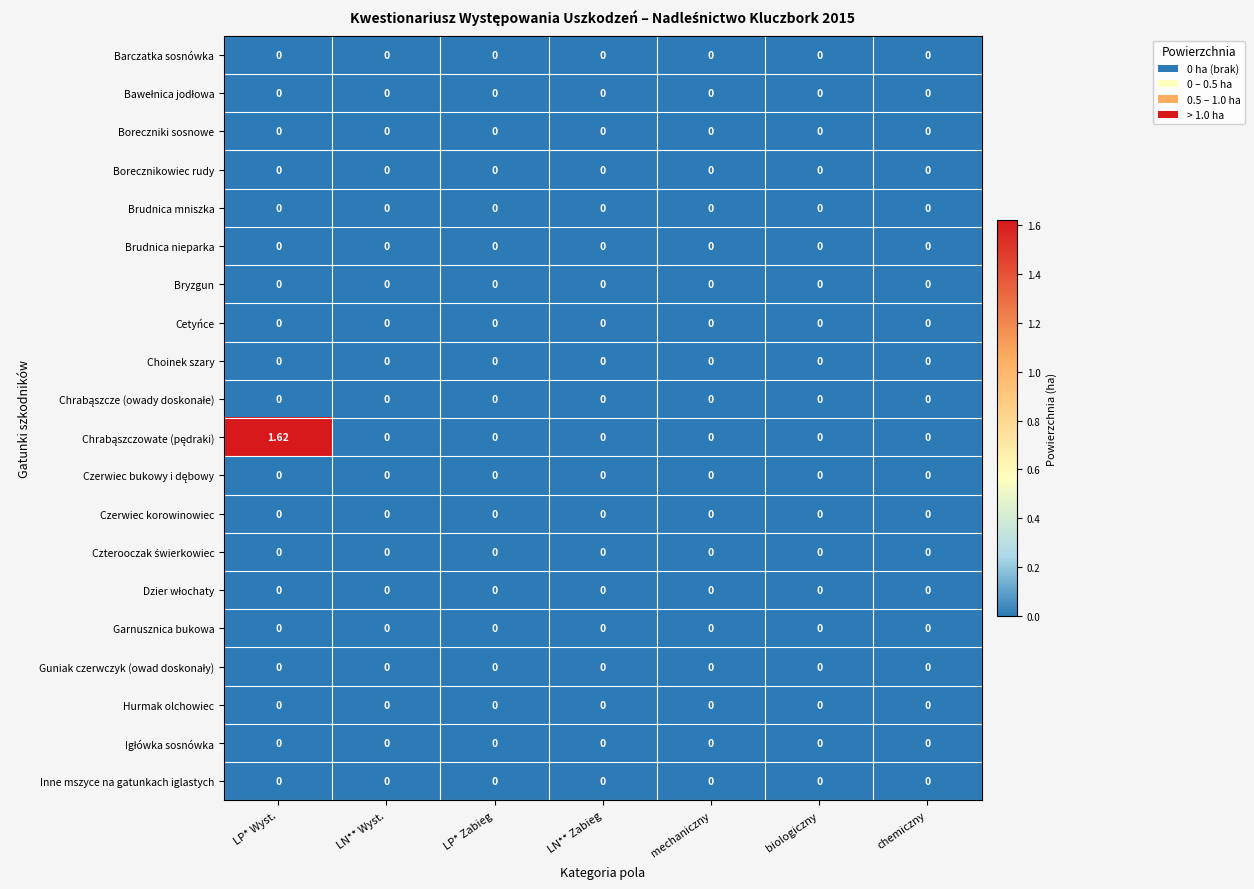

At which category is the sum across all series the highest?

LP* Wyst.